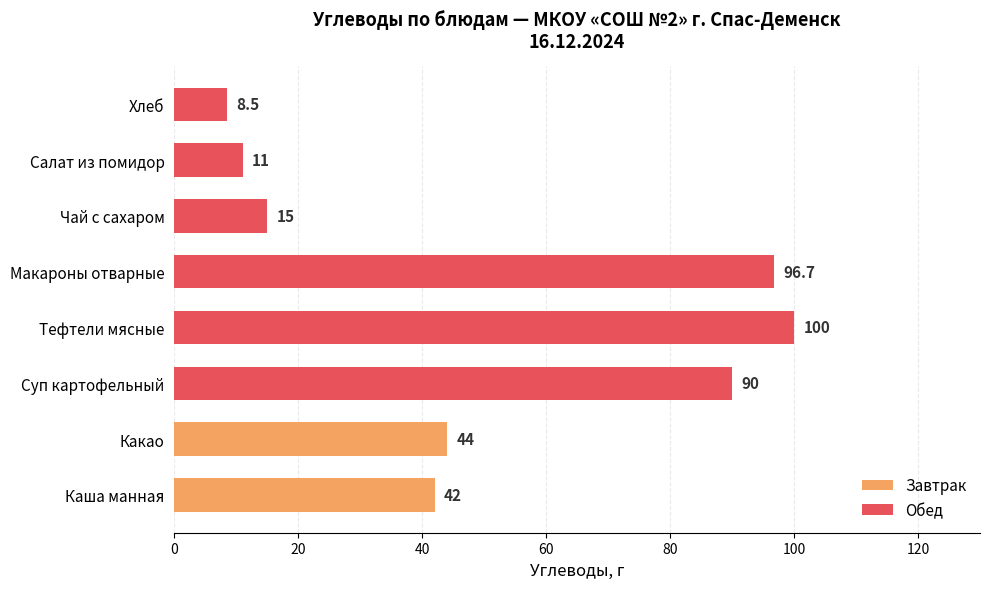

Does the chart contain any negative values?

No